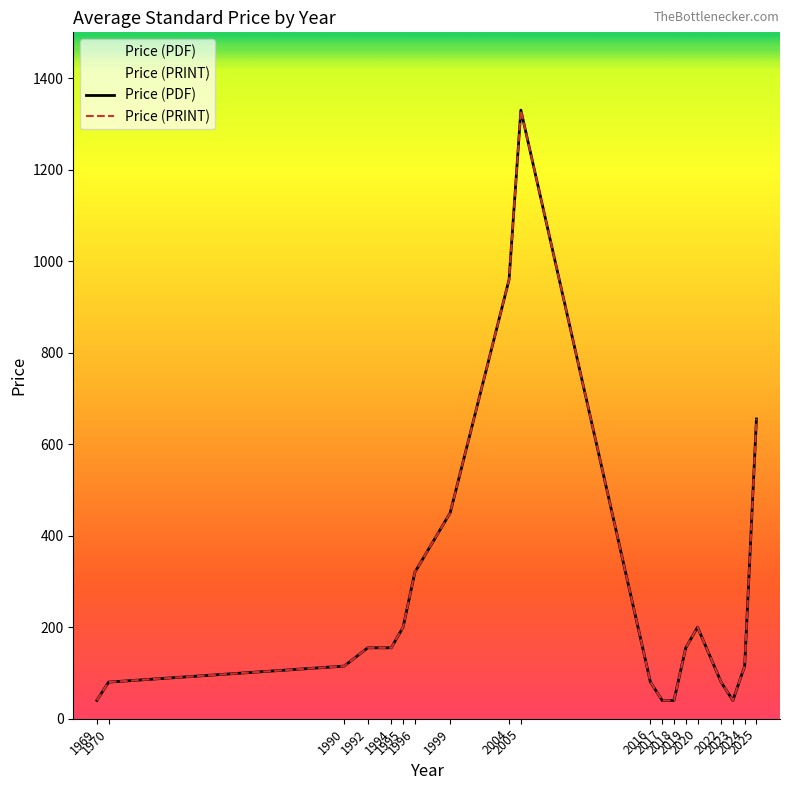

Between 2016 and 1990, which is larger?

1990